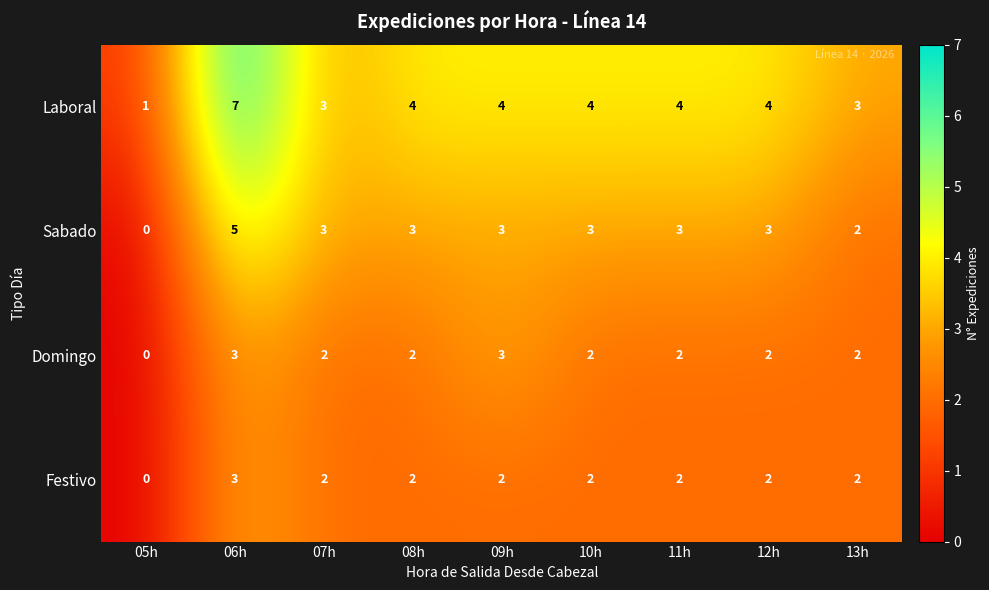

Count the Laboral values in the range 3 to 4.

7